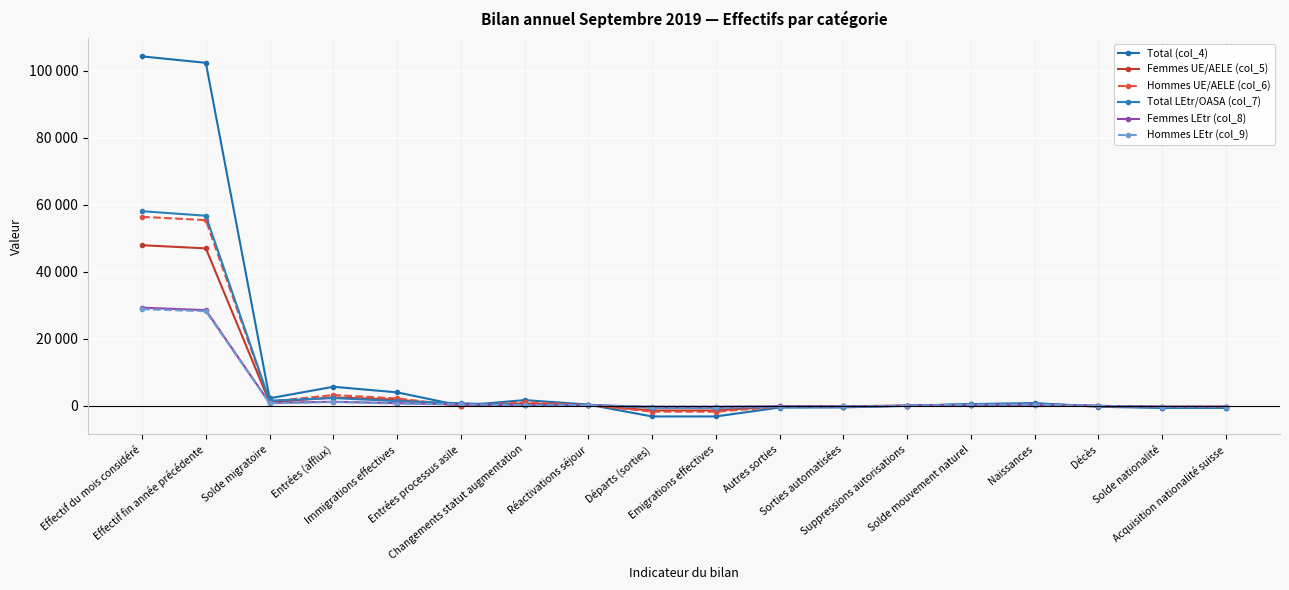

Where is Total LEtr/OASA (col_7) nearest to the value 28716?

Entrées (afflux)